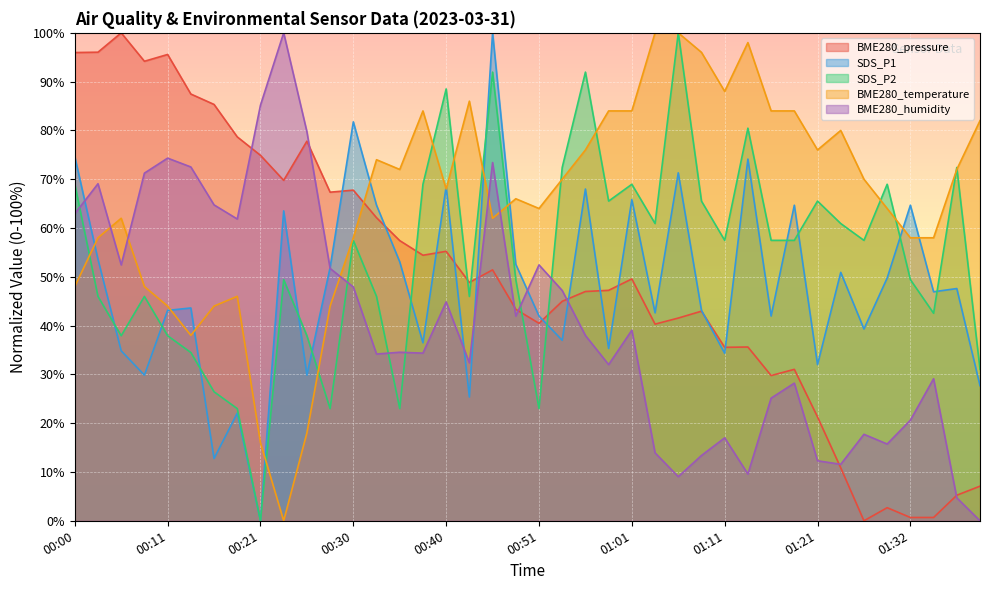

What position from the left is 01:13?

30